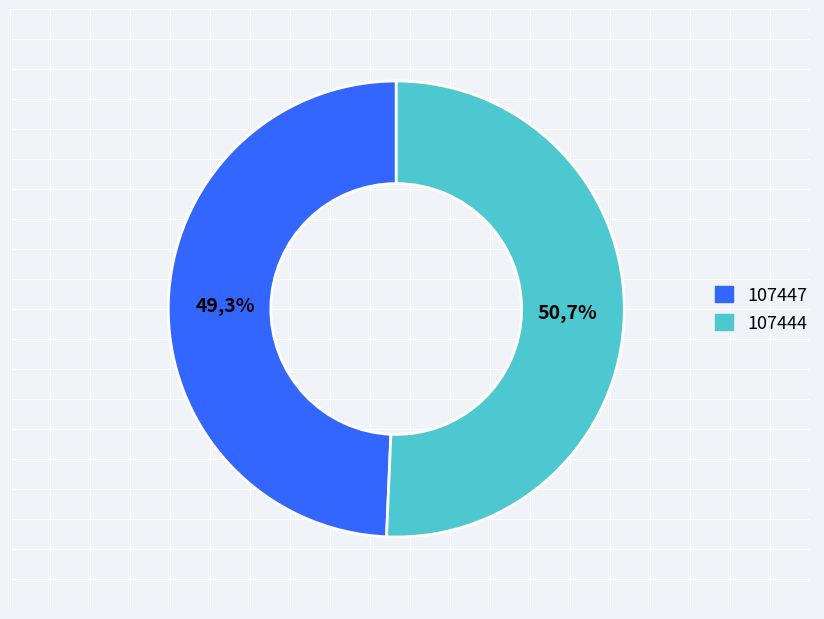

How many slices are in this pie chart?

2